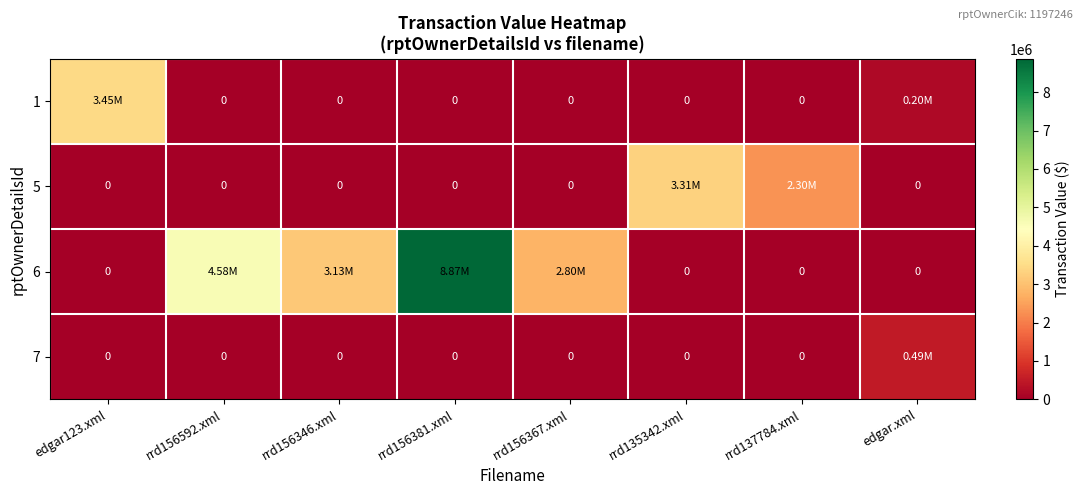

True or false: 5 has a value of 1652599 at rrd135342.xml.

False